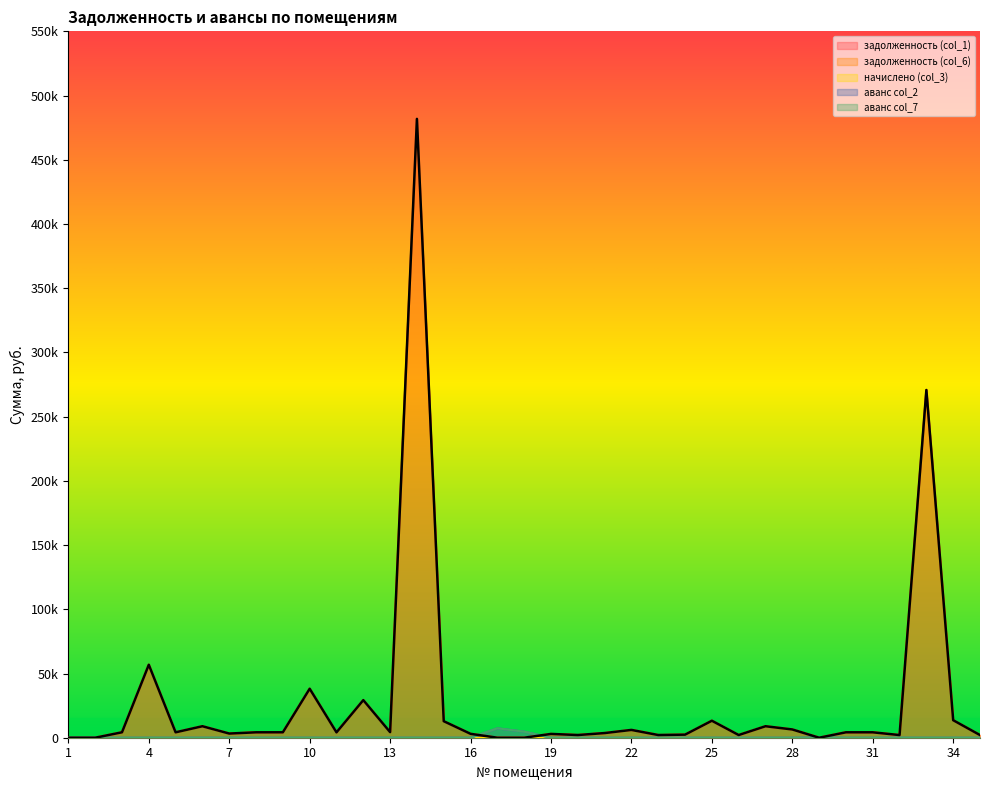

The задолженность (col_6) series shows -19143.8 at 1. True or false?

False